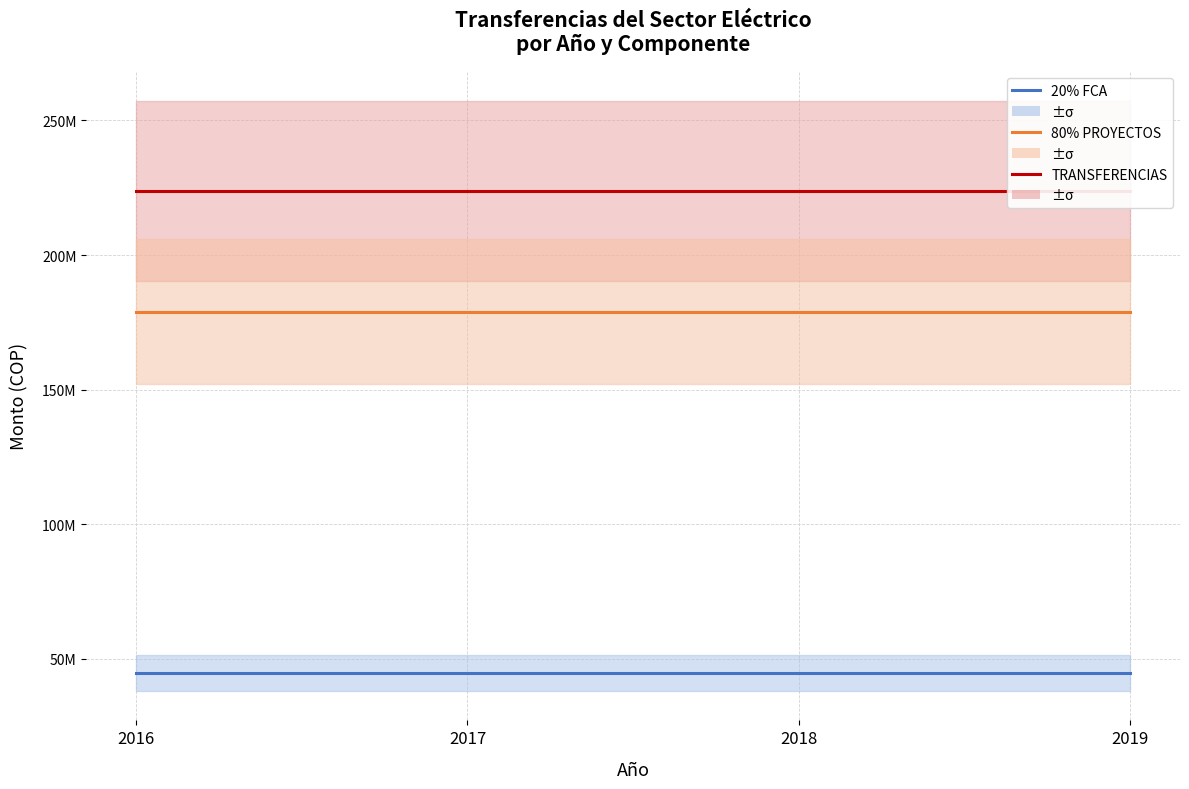

Reading right to left, what are all the values shown in this chart?

TRANSFERENCIAS DEL SECTOR ELECTRICO: 223766090	223766090	223766090	223766090
80% PROYECTOS MAYO: 179012872	179012872	179012872	179012872
20% FCA: 44753218	44753218	44753218	44753218